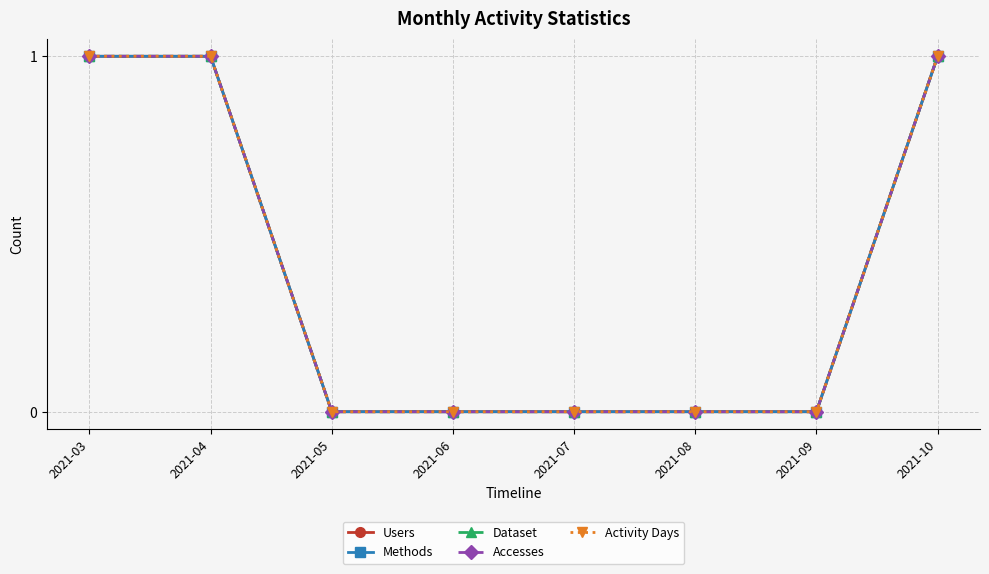

Does the chart have visible grid lines?

Yes